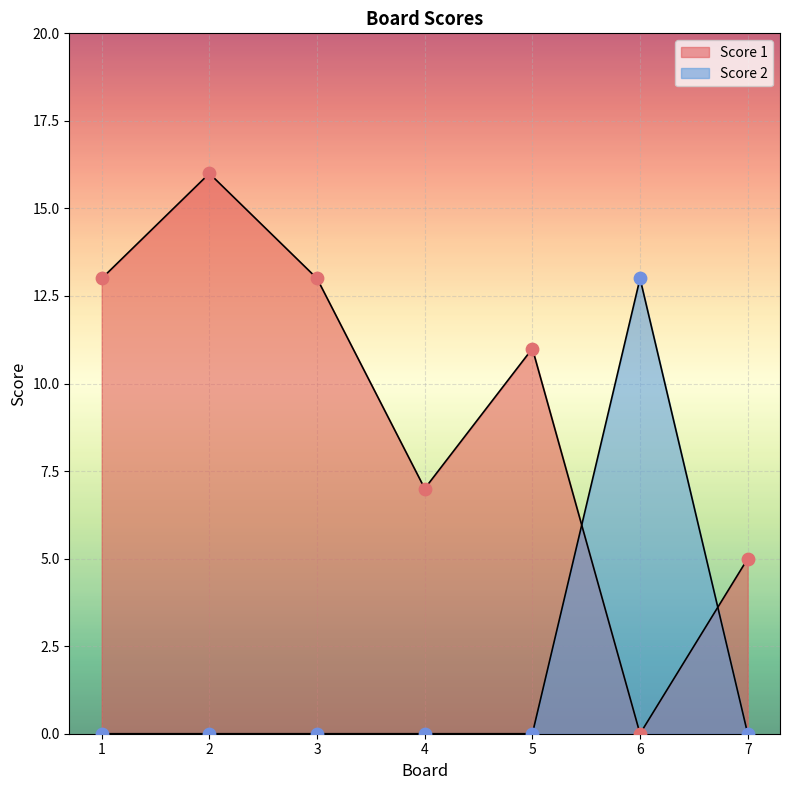

At how many categories does at least one series exceed 5?

6